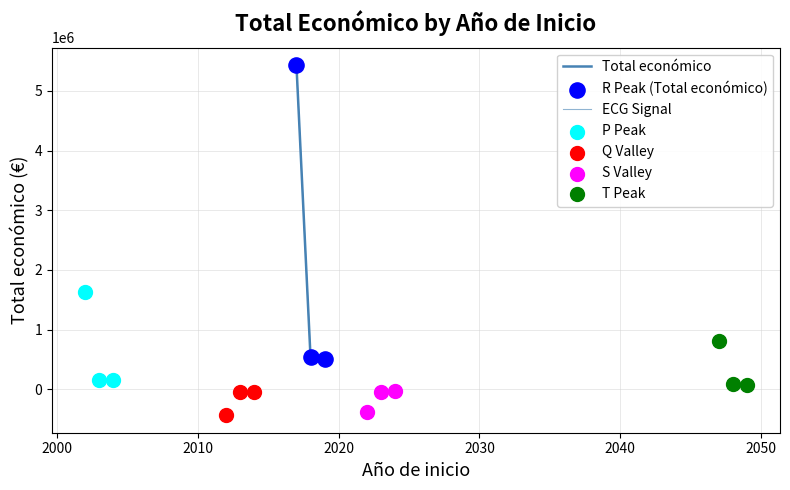

What is the change in value from 2017 to 2019?

-4933622